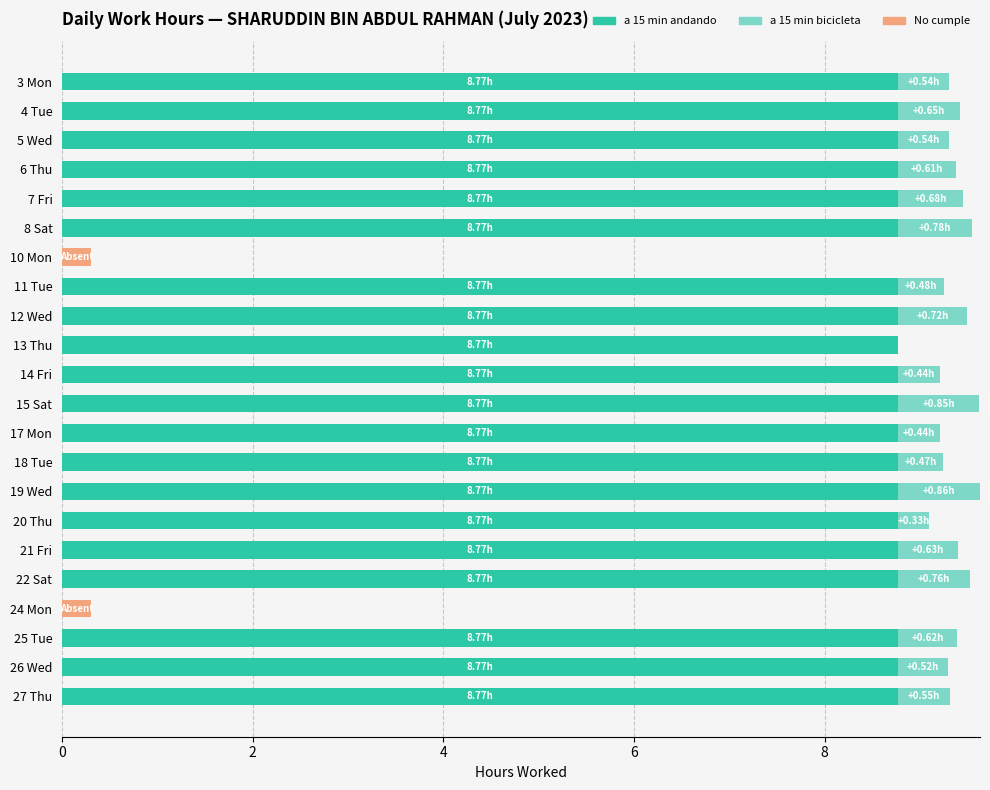

What is the total value across all series at 6 Thu?

9.4